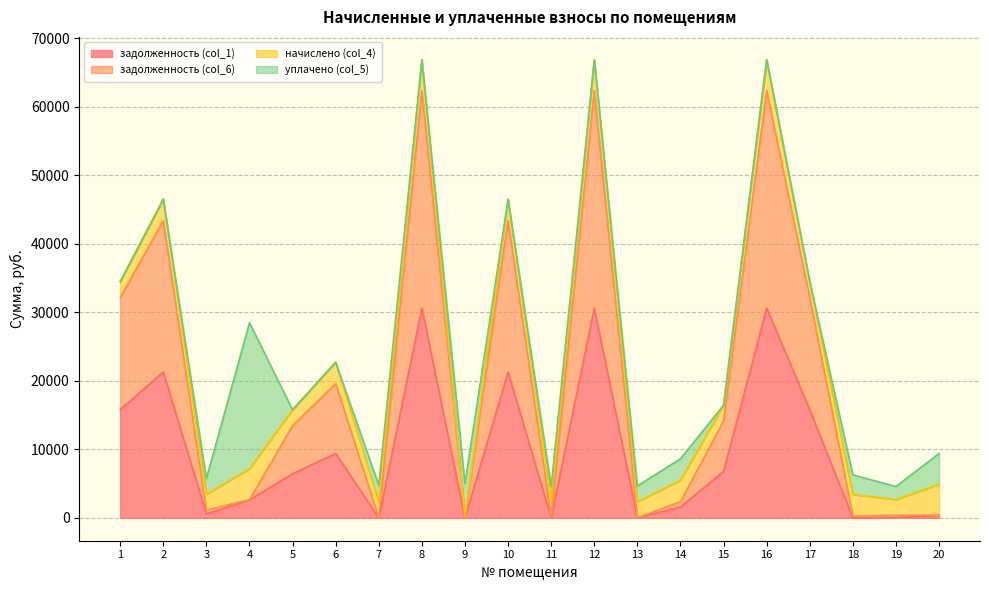

What is the value of the задолженность (col_6) point at the 10th from the left?

43345.9